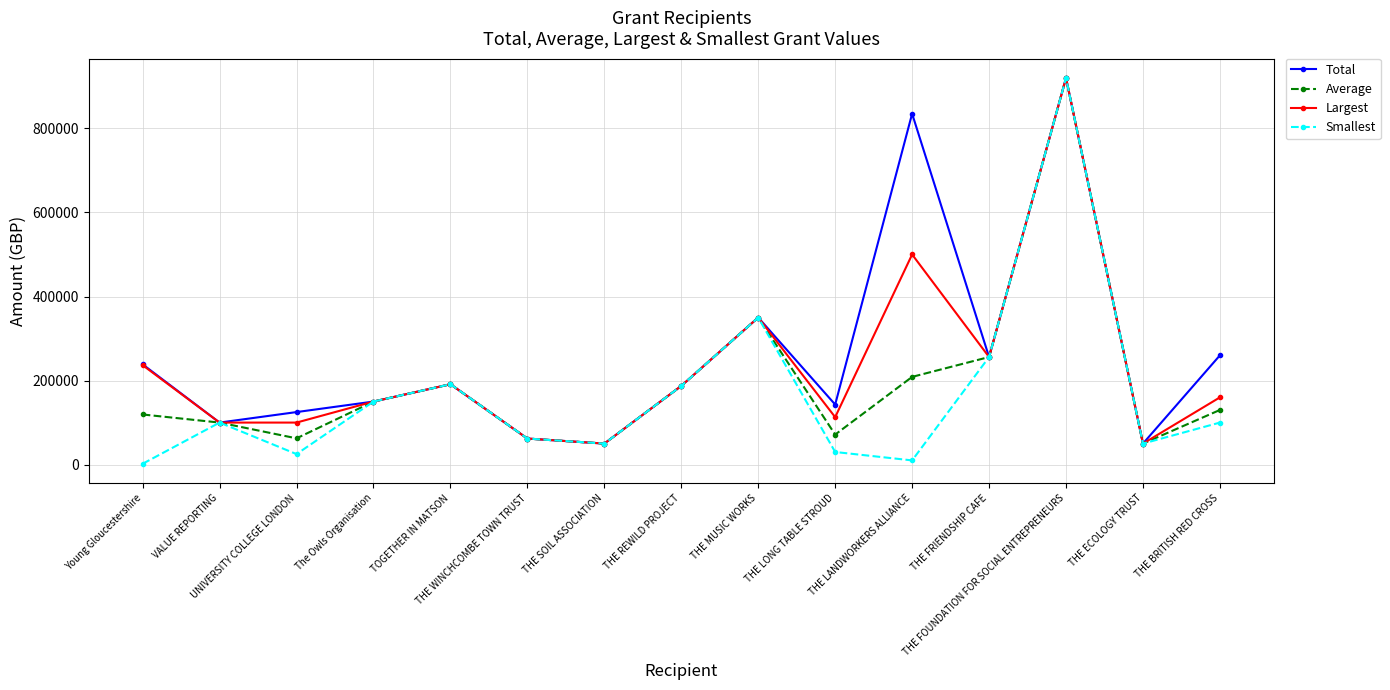

What is the total value across all series at THE ECOLOGY TRUST?

200000